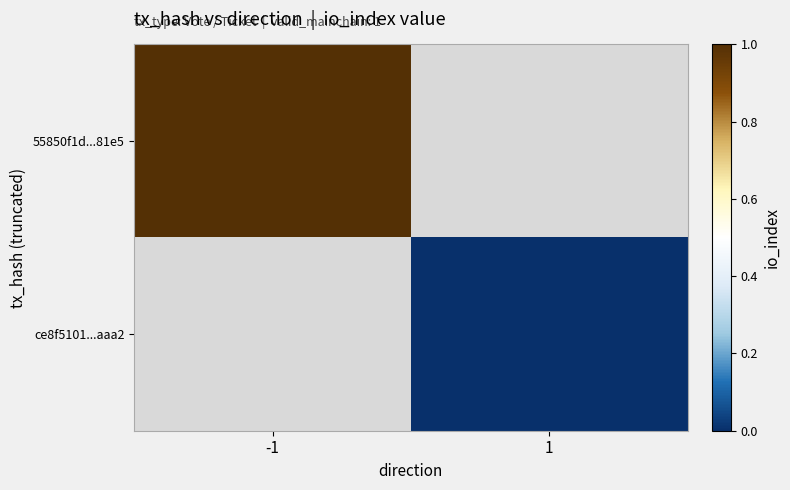

Is the value of ce8f5101...aaa2 at -1 greater than the value of 55850f1d...81e5 at 1?

No